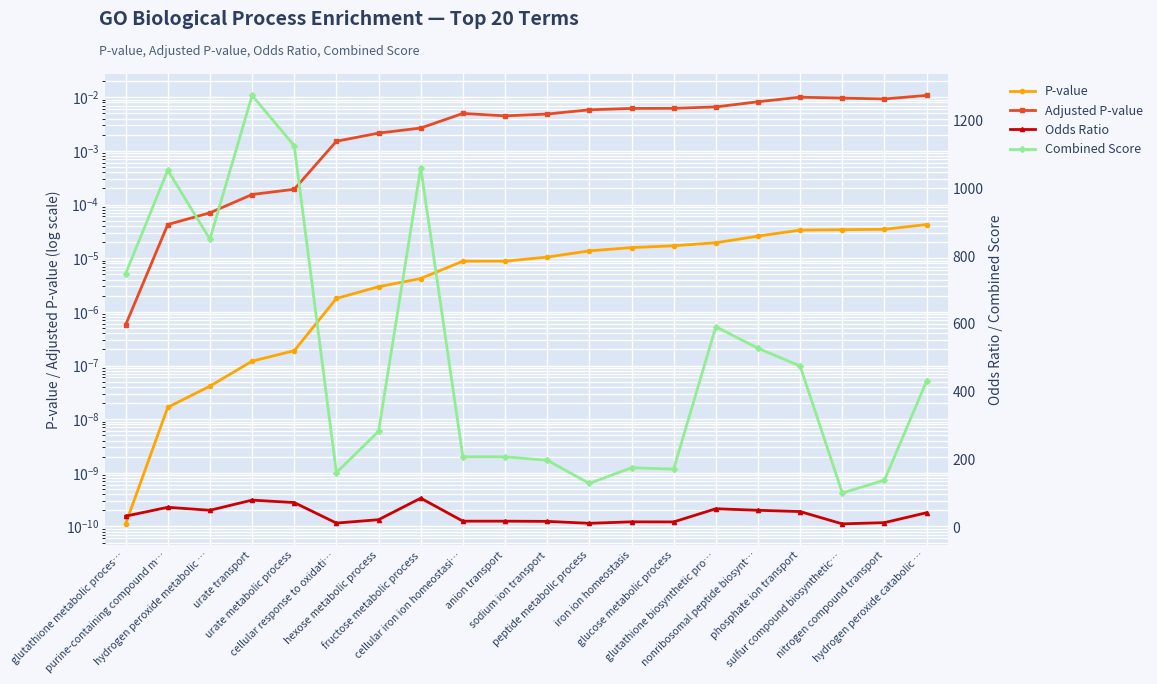

What is the label of the 14th point from the right?

hexose metabolic process